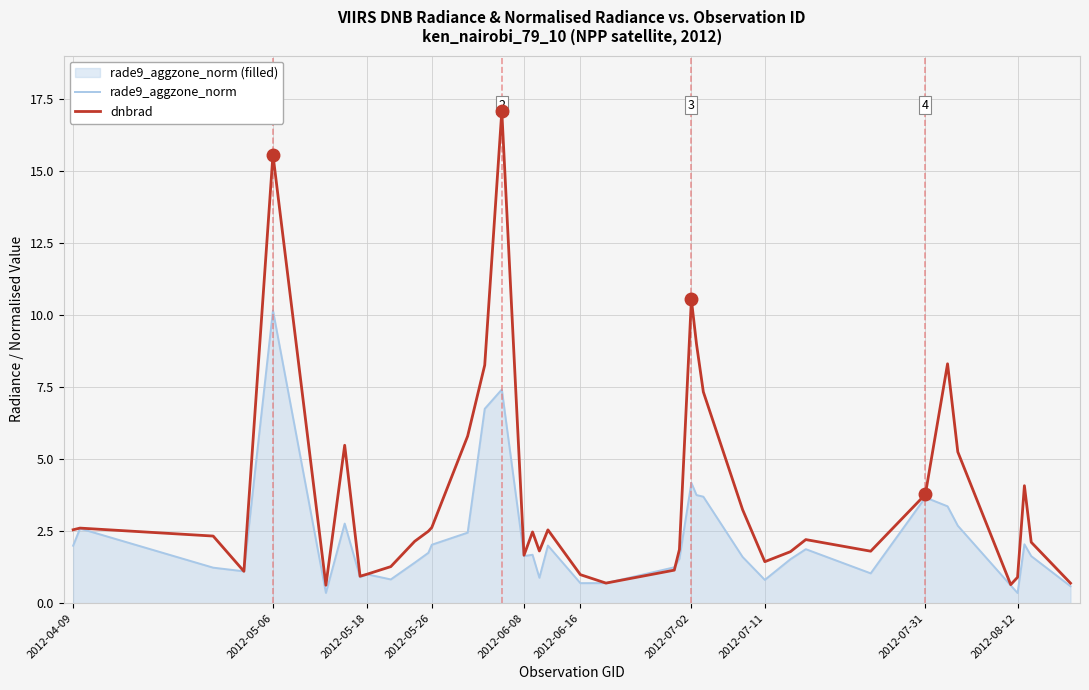

What is the greatest value displayed?

17.1